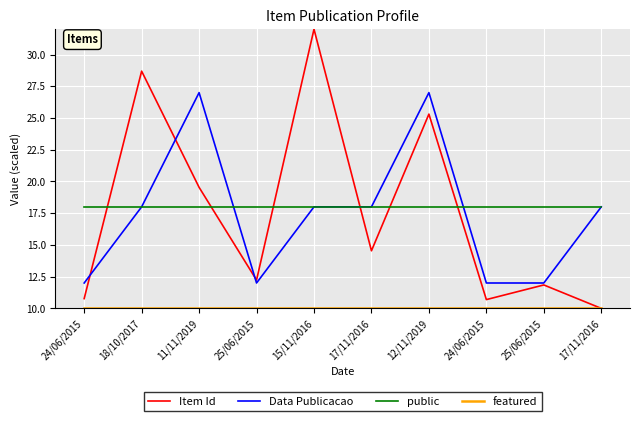

Which series has the largest total across all categories?

public